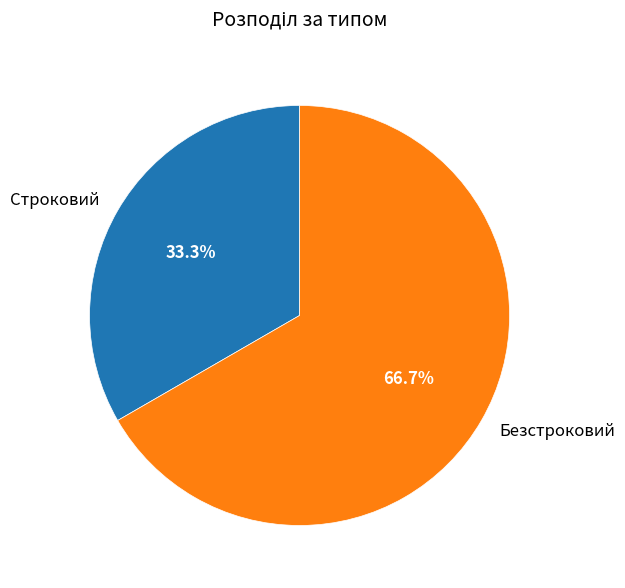

Is it true that Безстроковий is 61% of the pie?

False